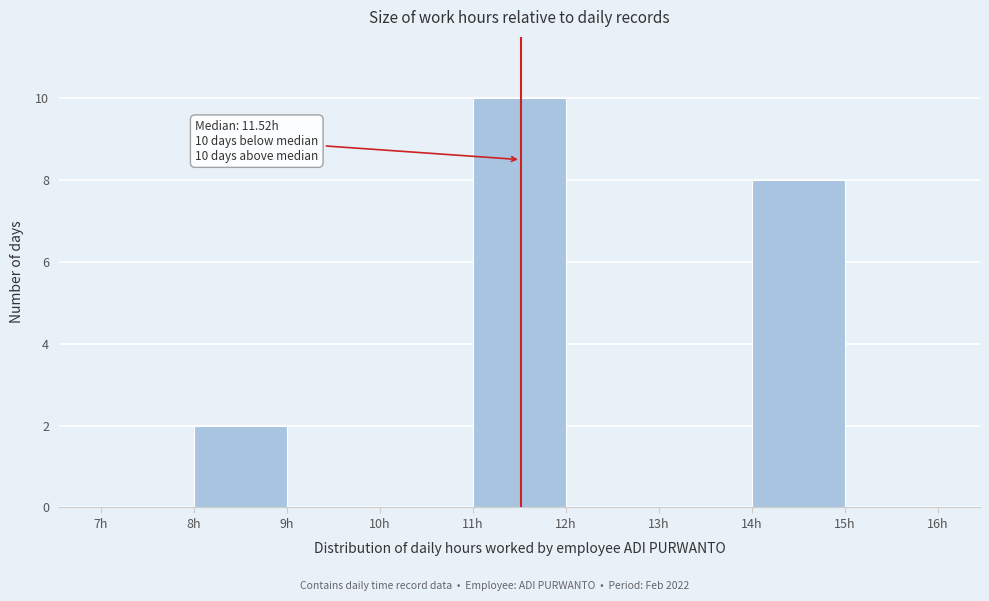

Which range on the x-axis has the tallest bar?

11 to 12